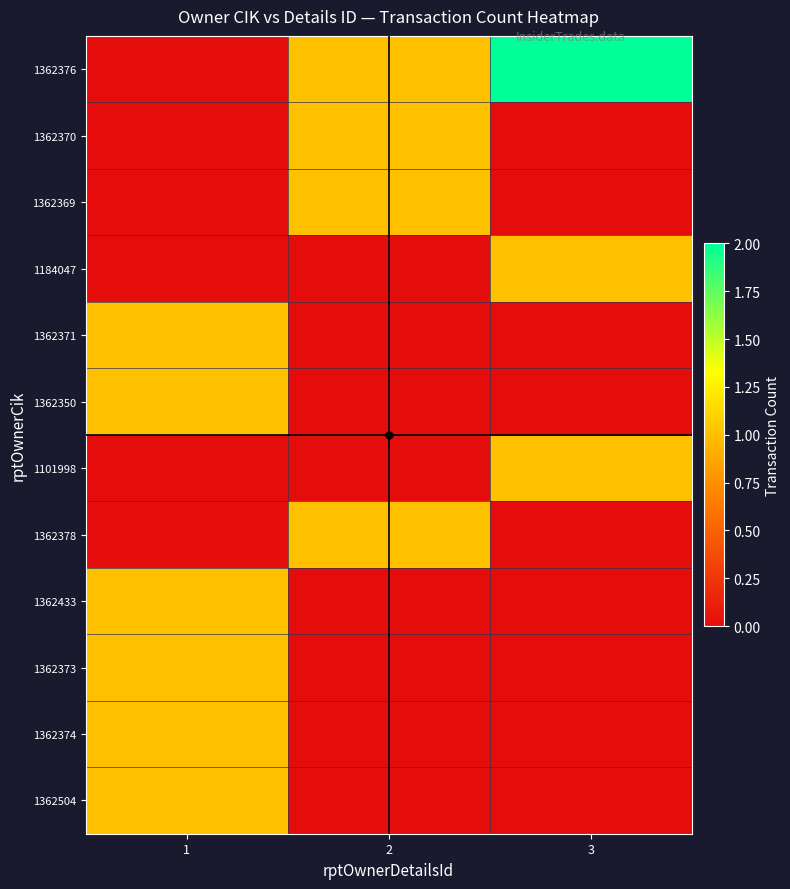

Reading left to right, extract all data points from this chart.

1362376: 1=0	2=1	3=2
1362370: 1=0	2=1	3=0
1362369: 1=0	2=1	3=0
1184047: 1=0	2=0	3=1
1362371: 1=1	2=0	3=0
1362350: 1=1	2=0	3=0
1101998: 1=0	2=0	3=1
1362378: 1=0	2=1	3=0
1362433: 1=1	2=0	3=0
1362373: 1=1	2=0	3=0
1362374: 1=1	2=0	3=0
1362504: 1=1	2=0	3=0